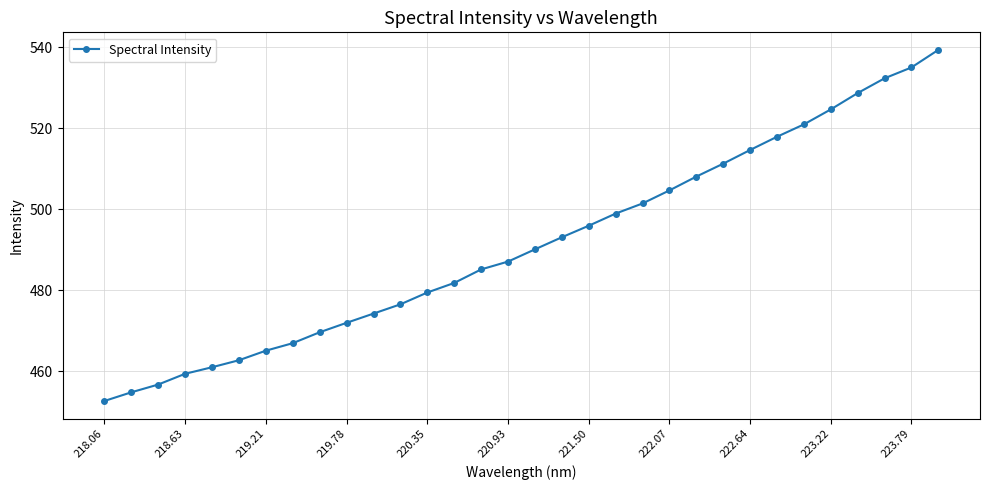

What is the minimum value shown in the chart?

452.6